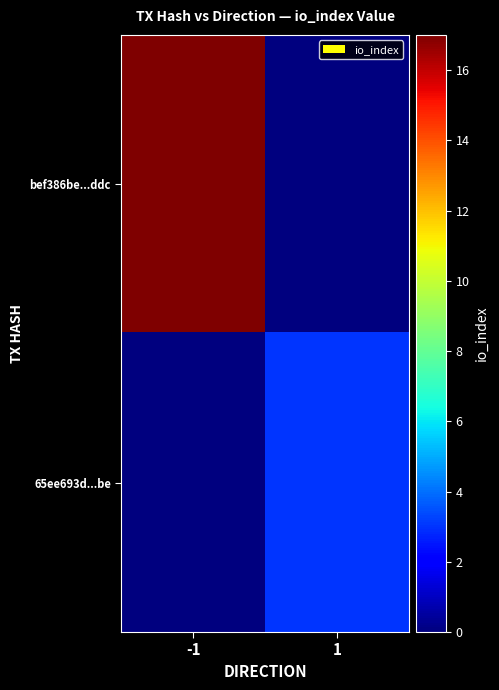

Which has a higher value, 1 or -1?

-1